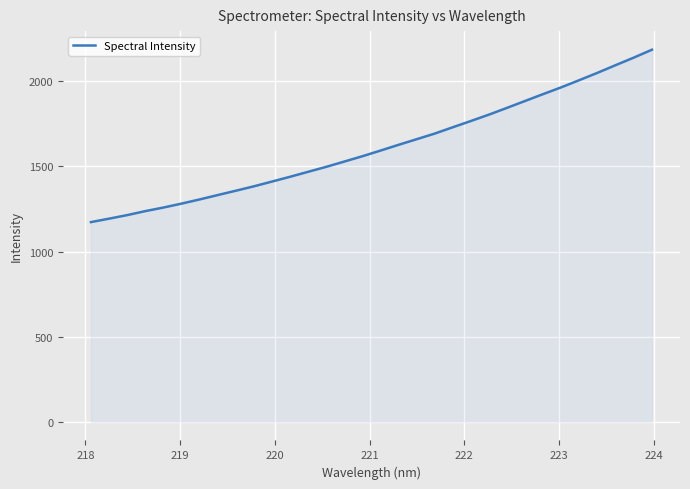

True or false: there are more than 1 points higher than both neighbors.

False